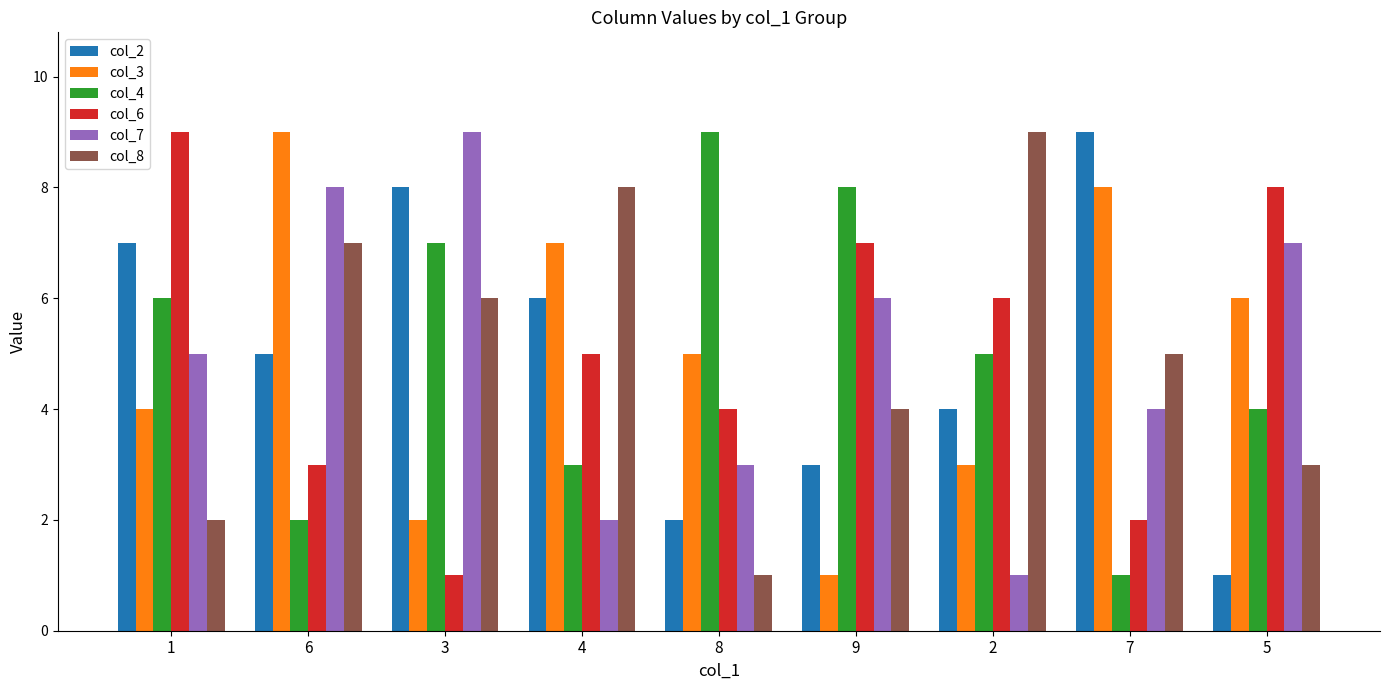

What is the total value across all series at 7?

29